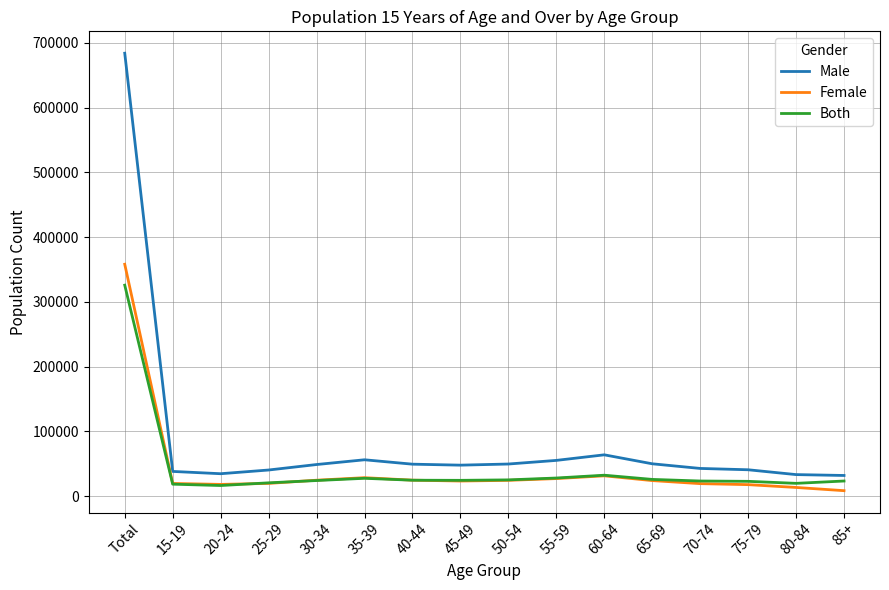

At which category is the sum across all series the highest?

Total